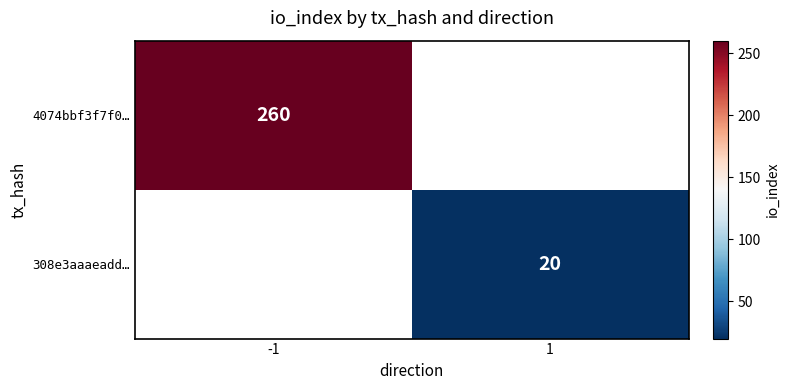

Which has a higher value, 1 or -1?

-1